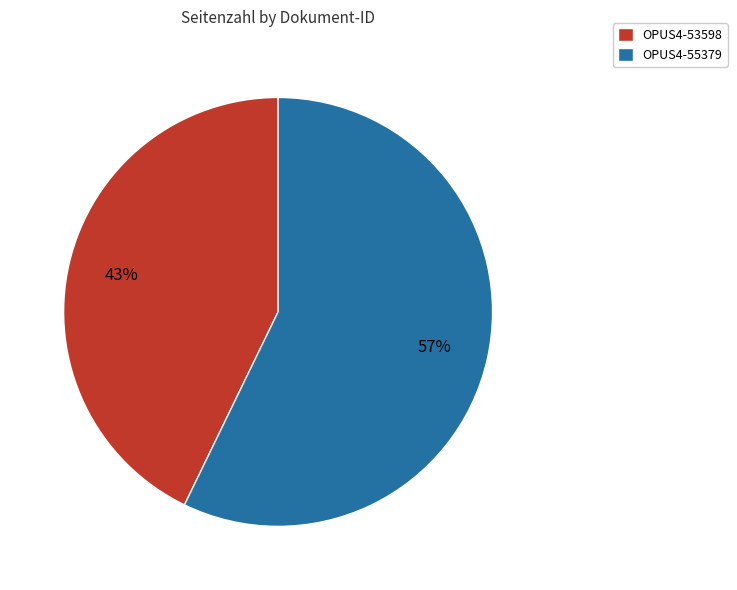

To the nearest percent, what is the difference between the largest and smallest slice percentages?

14%